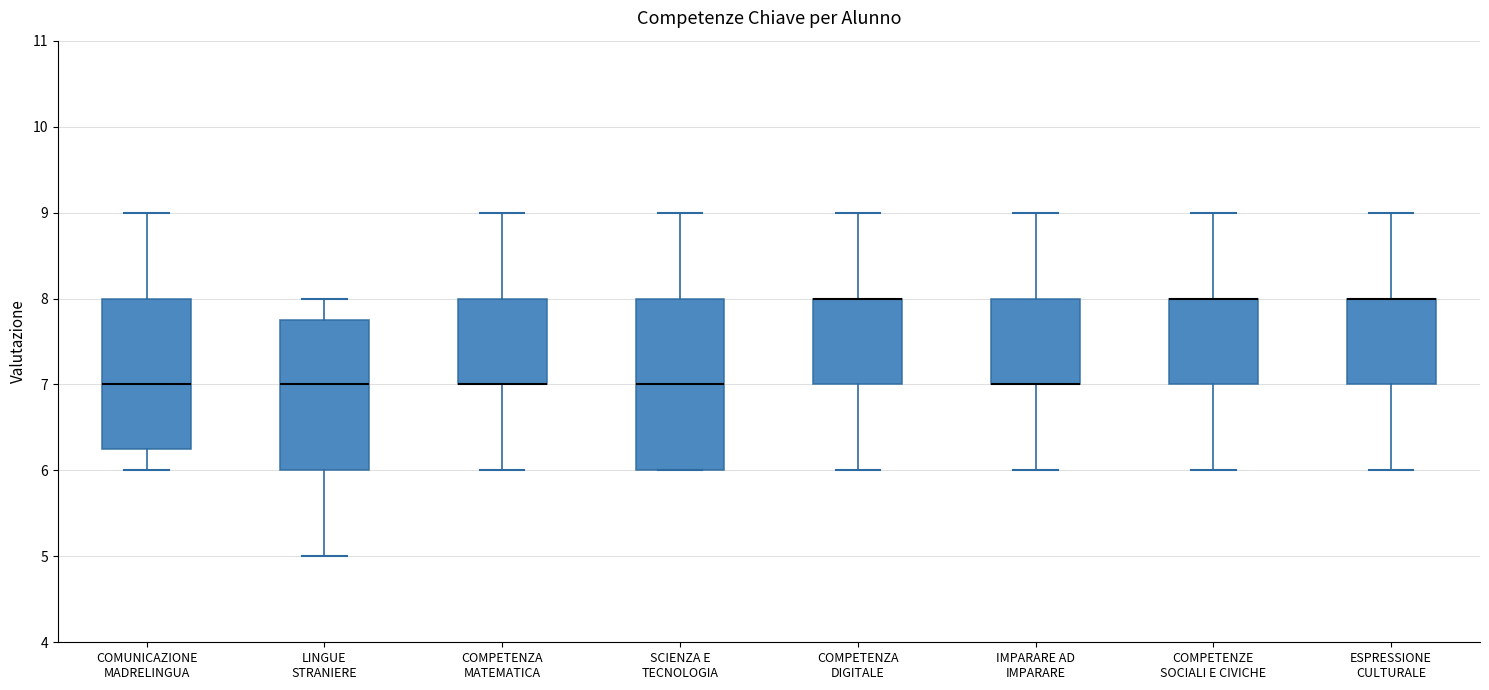

Reading left to right, read every box against the y-axis: the position of its median line, the range the box covers, and the ends of its whiskers. The values are not printed on the chart, so give them approximately, as read against the axis.

COMUNICAZIONE MADRELINGUA: median 7.0, box 6.3 to 8.0, whiskers 6.0 to 9.0
LINGUE STRANIERE: median 7.0, box 6.0 to 7.8, whiskers 5.0 to 8.0
COMPETENZA MATEMATICA: median 7.0 (drawn on the box's lower edge), box 7.0 to 8.0, whiskers 6.0 to 9.0
SCIENZA E TECNOLOGIA: median 7.0, box 6.0 to 8.0, whiskers 6.0 to 9.0
COMPETENZA DIGITALE: median 8.0 (drawn on the box's upper edge), box 7.0 to 8.0, whiskers 6.0 to 9.0
IMPARARE AD IMPARARE: median 7.0 (drawn on the box's lower edge), box 7.0 to 8.0, whiskers 6.0 to 9.0
COMPETENZE SOCIALI E CIVICHE: median 8.0 (drawn on the box's upper edge), box 7.0 to 8.0, whiskers 6.0 to 9.0
ESPRESSIONE CULTURALE: median 8.0 (drawn on the box's upper edge), box 7.0 to 8.0, whiskers 6.0 to 9.0